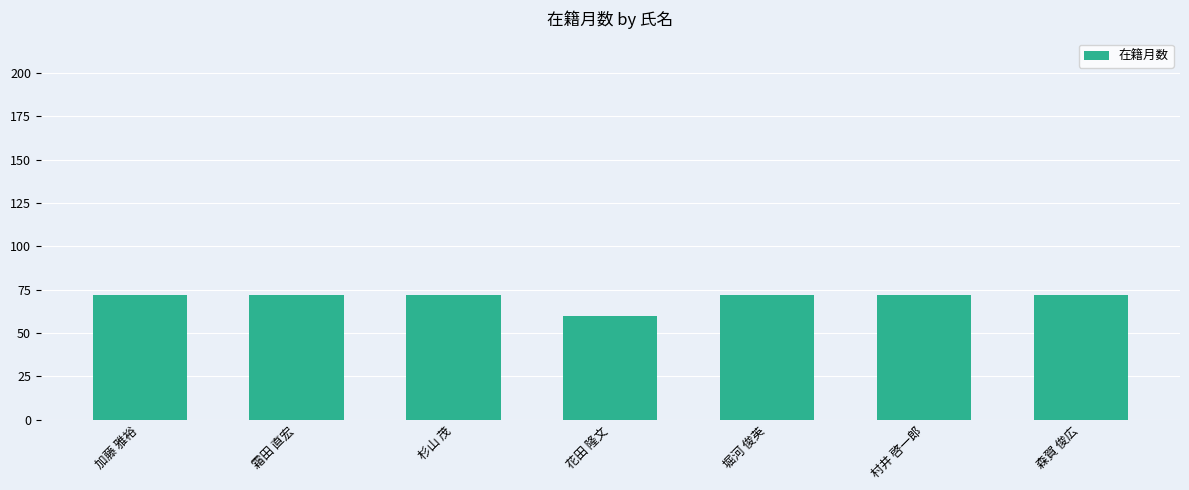

Reading left to right, list all the values displayed in this chart.

加藤 雅裕=72	霜田 直宏=72	杉山 茂=72	花田 隆文=60	堀河 俊英=72	村井 啓一郎=72	森賀 俊広=72